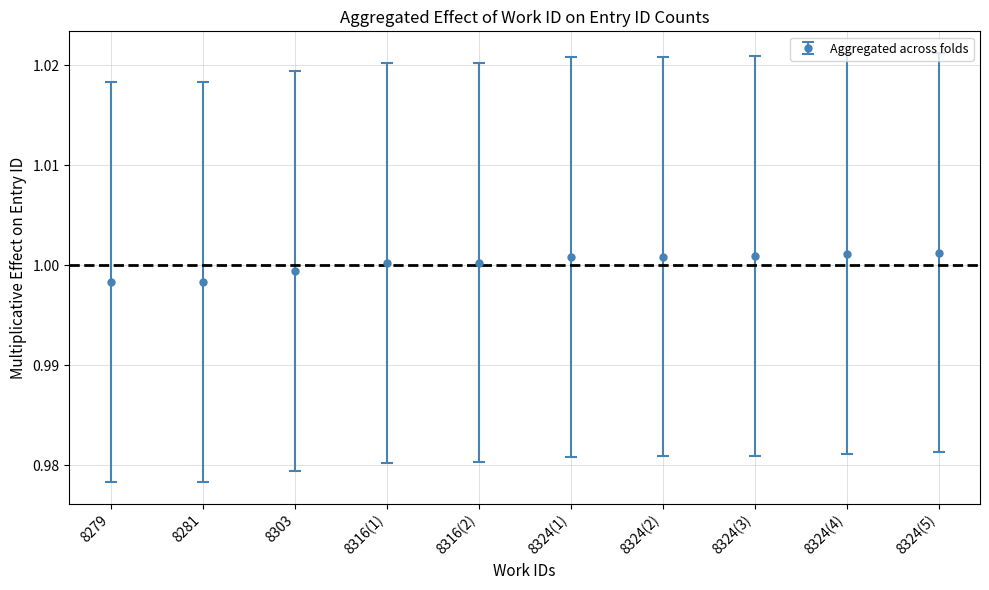

Which has a higher value, 8324(3) or 8279?

8324(3)